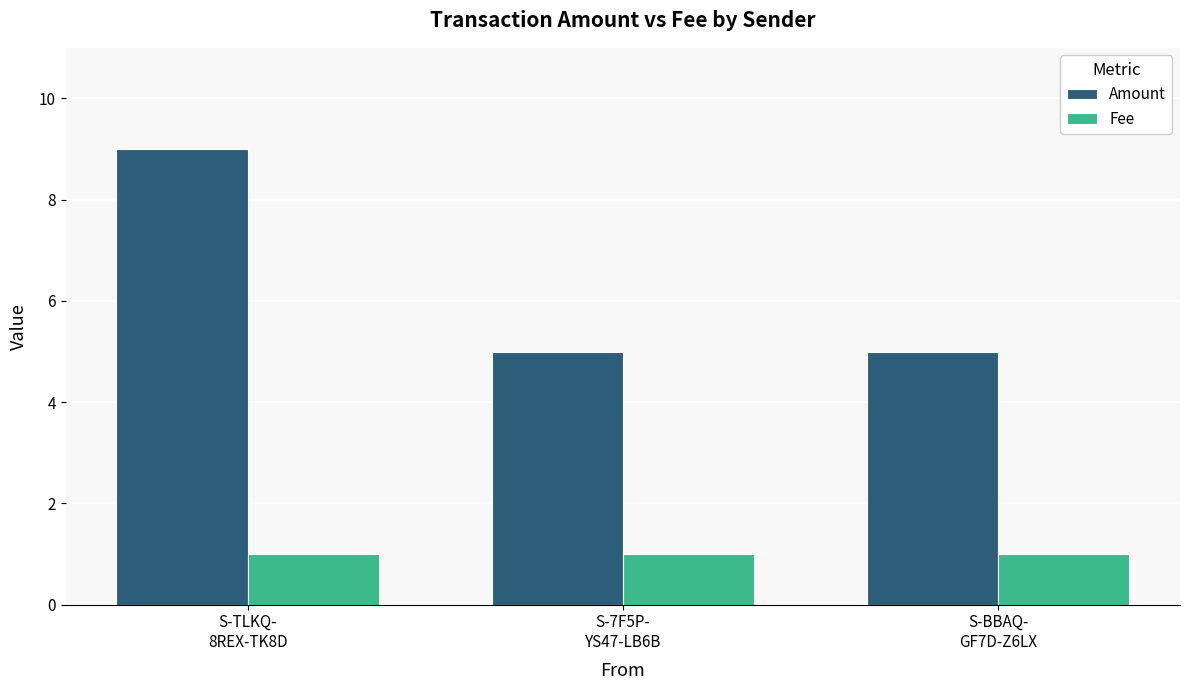

At which category does the chart reach its peak across all series?

S-TLKQ-
8REX-TK8D